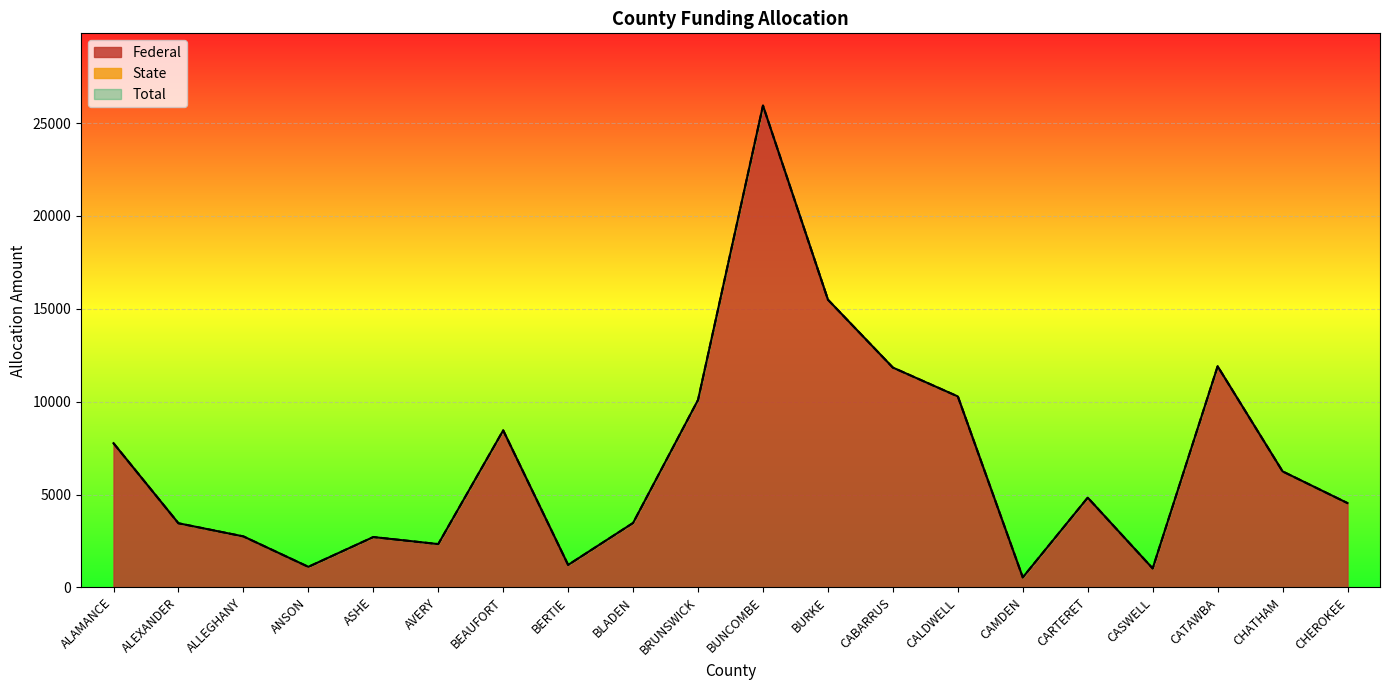

Which category has the lowest value in the Total series?

CAMDEN